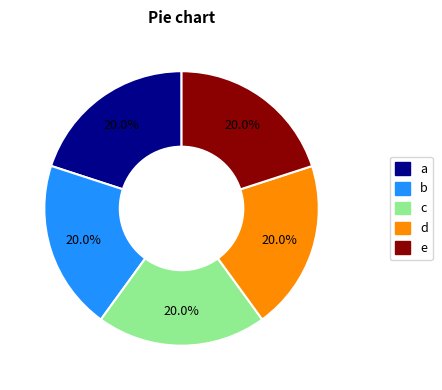

Is d the majority of the pie?

No